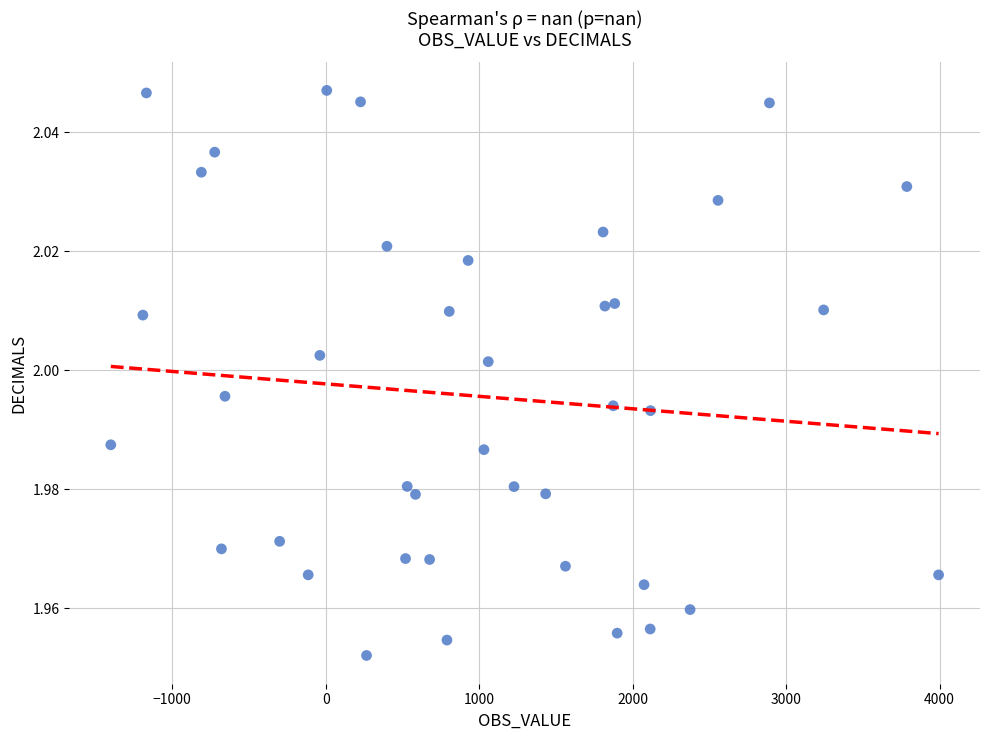

What is the range of X values (max minus min)?

5393.0